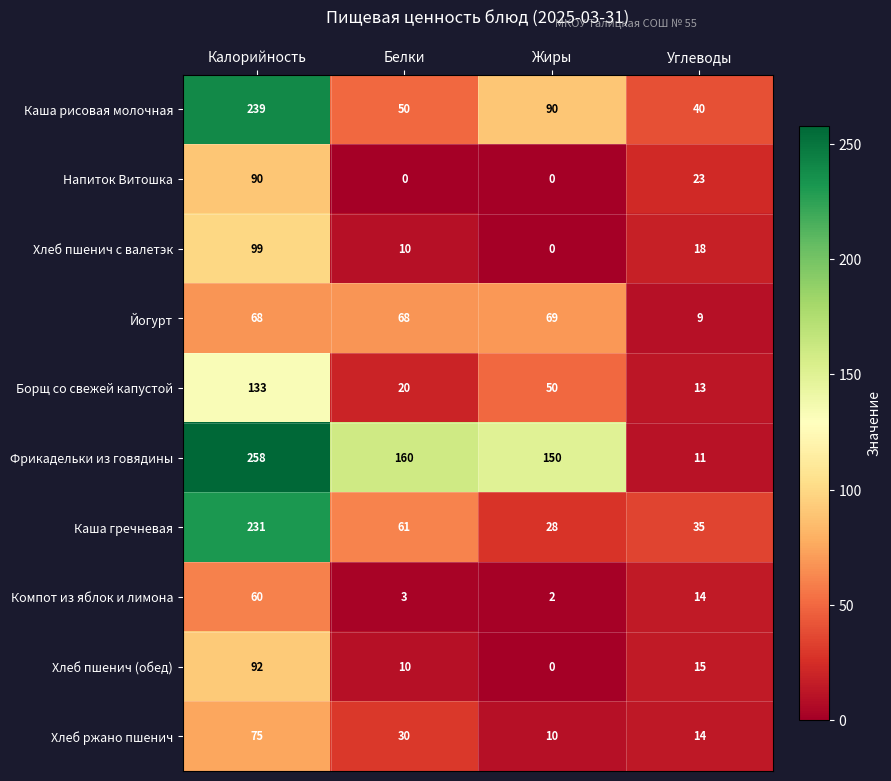

At how many categories does at least one series exceed 21?

4